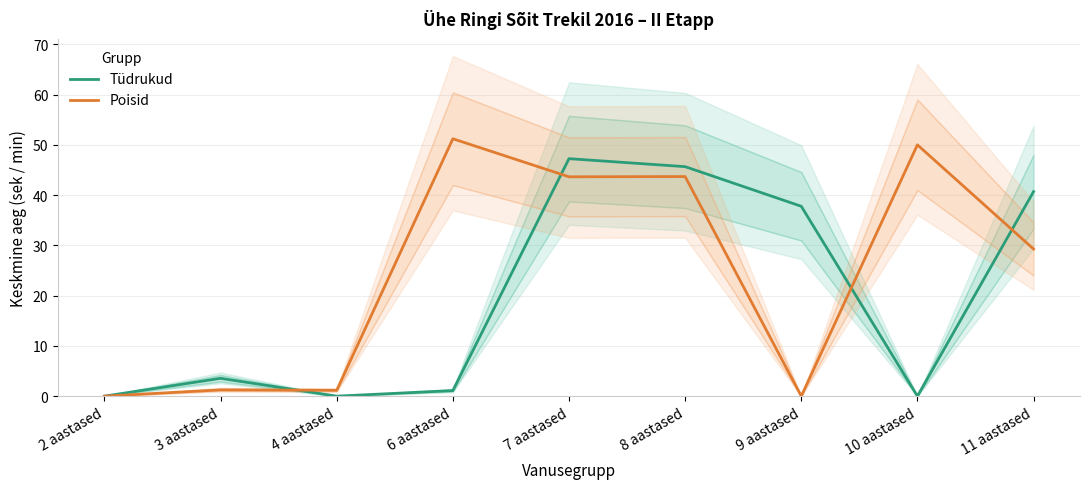

How many distinct data groups are displayed?

2